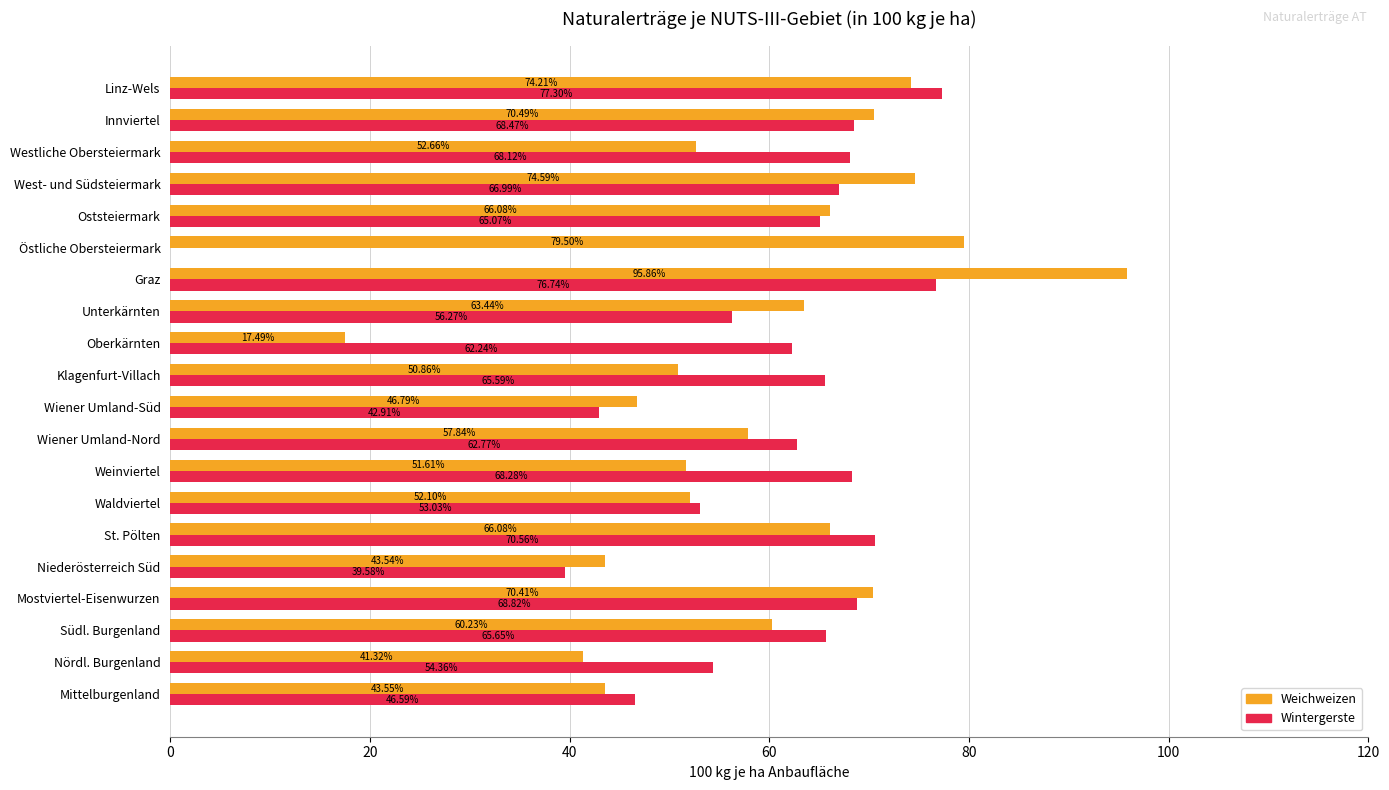

What is the sum of the Wintergerste values at Unterkärnten and Linz-Wels?

133.6